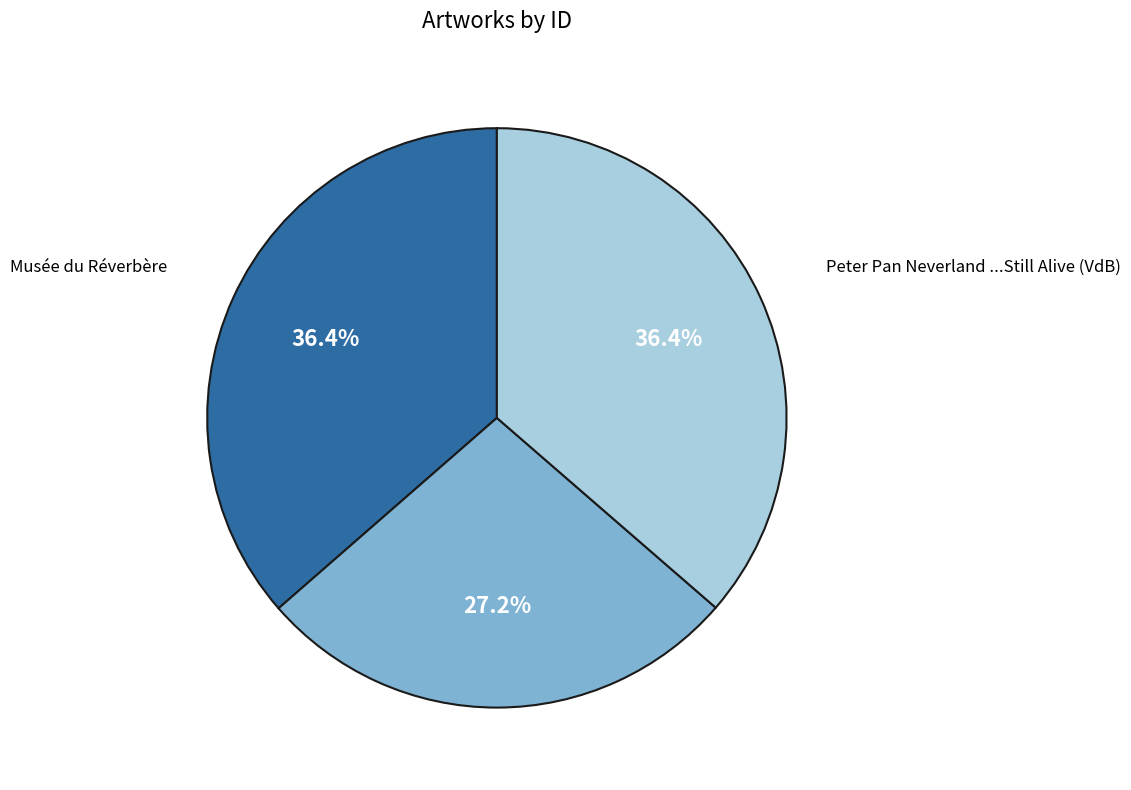

To the nearest percent, what is the average slice percentage?

33%